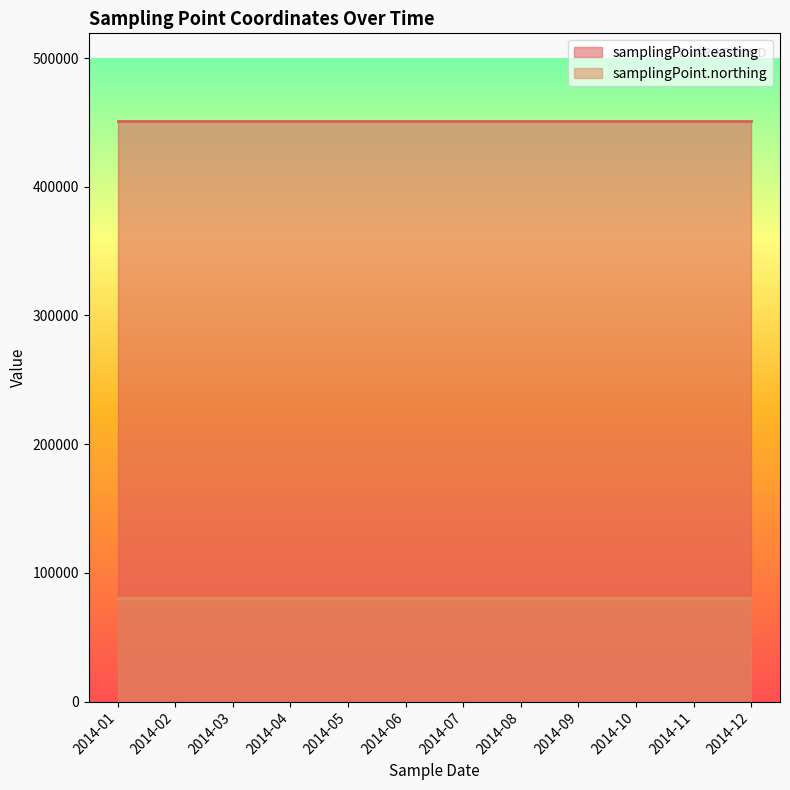

Rank the series by their average value, from highest to lowest.

samplingPoint.easting, samplingPoint.northing